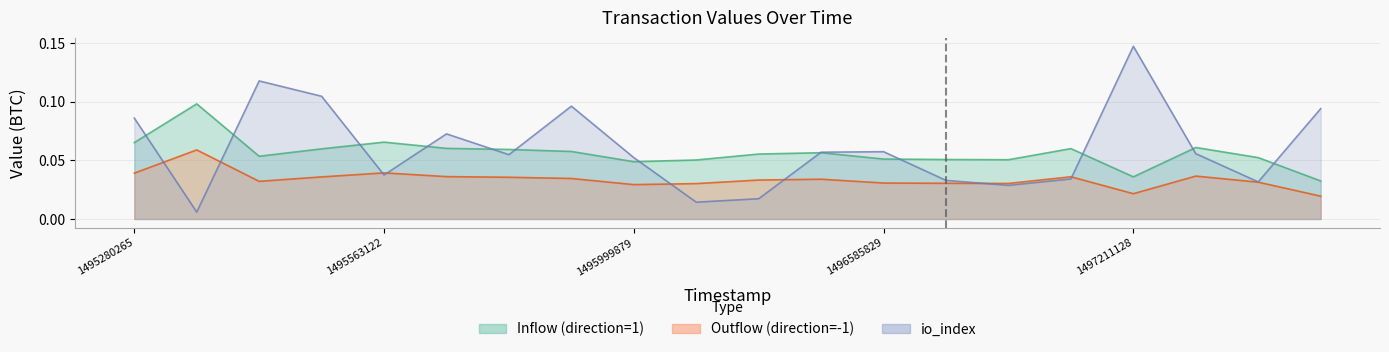

What is the spread (max minus min) of values at 1495389030?

0.1